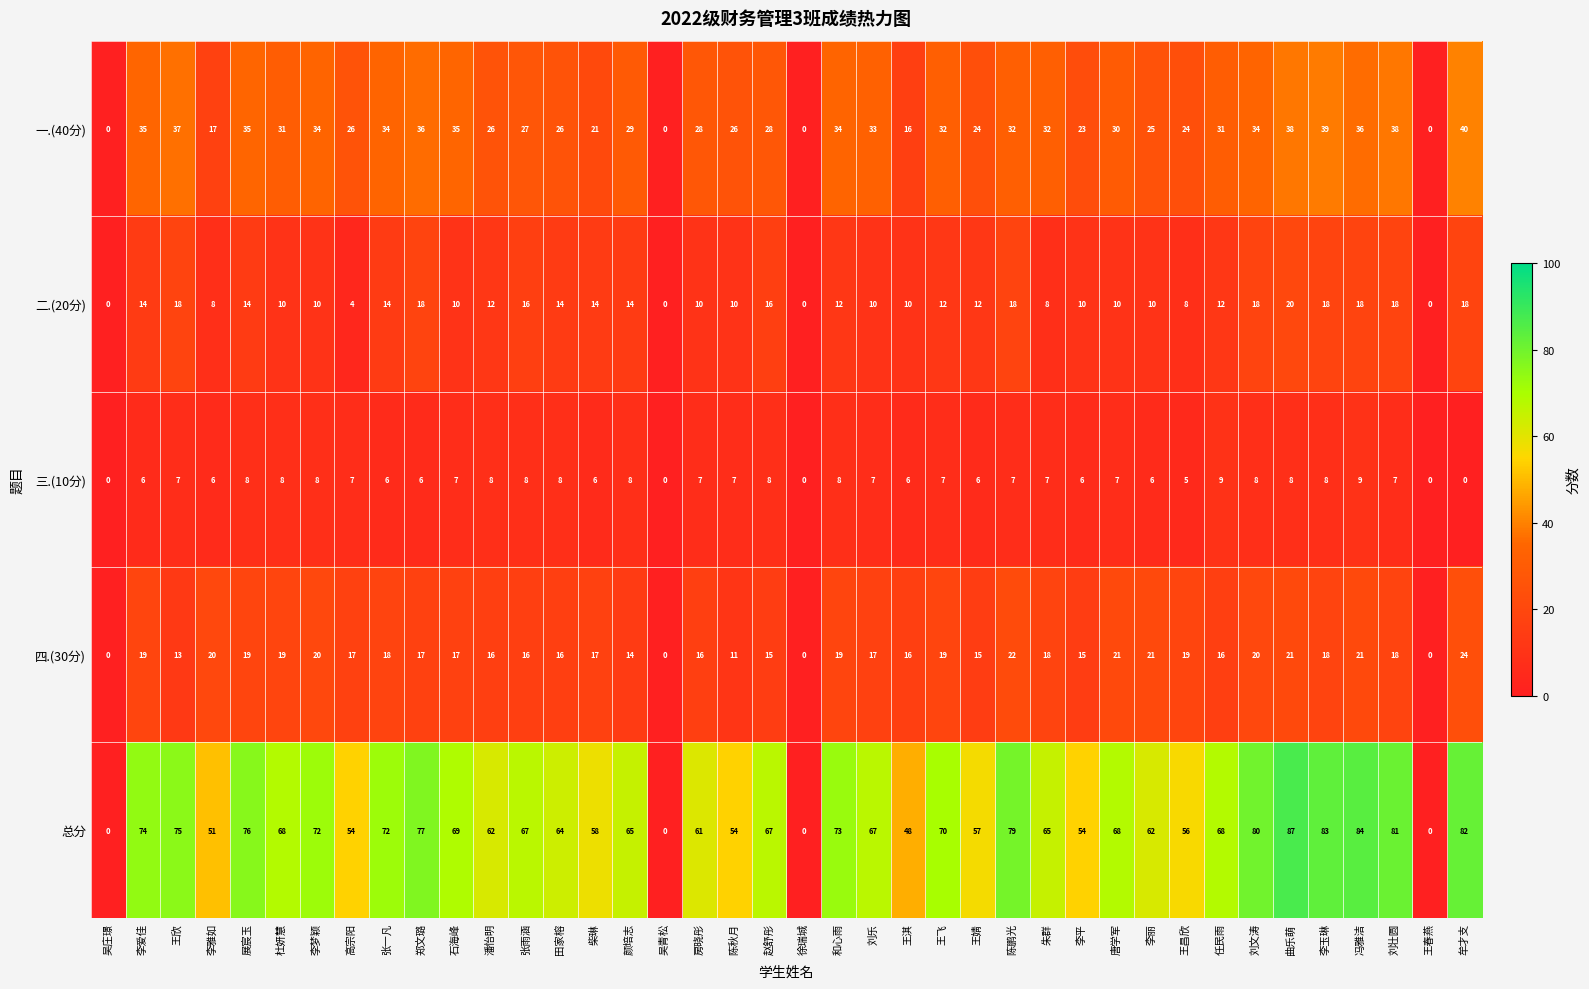

Where does the 总分 series first go above 67?

李爱佳